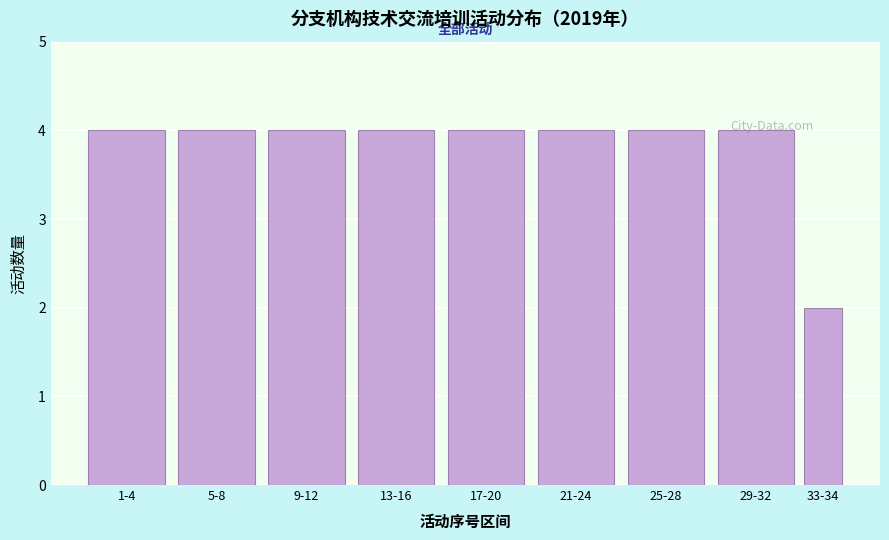

Which label corresponds to the smallest value in the chart?

33-34